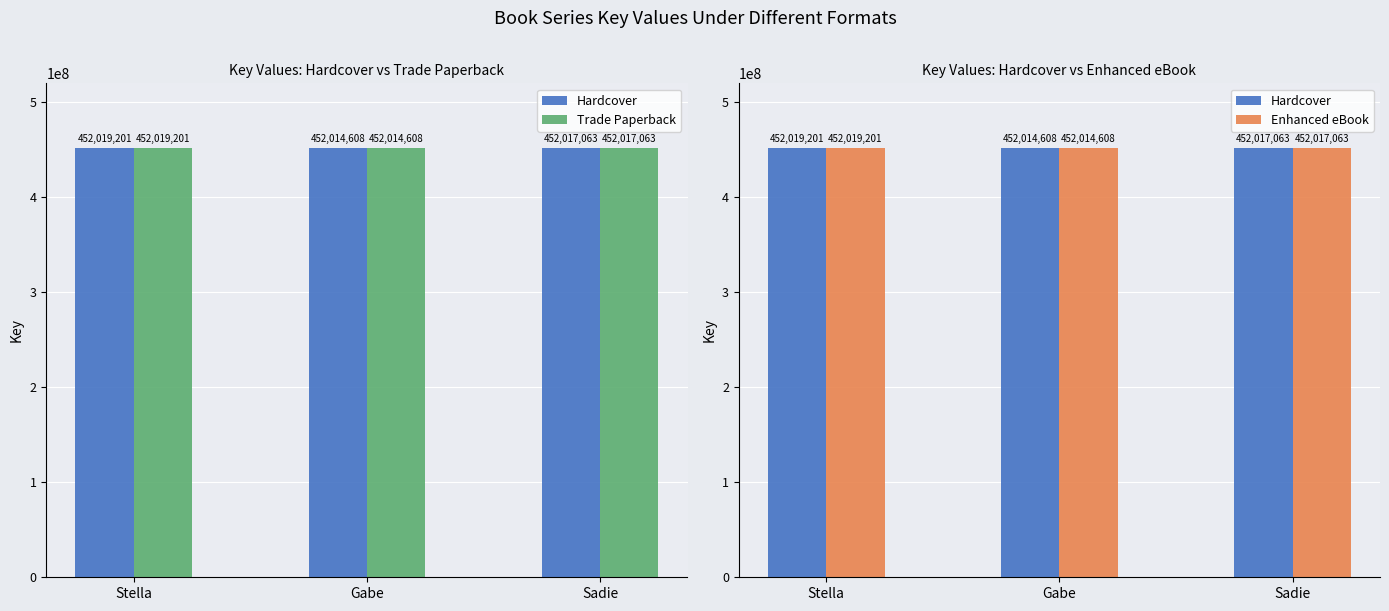

Which series changed the most between Stella and Sadie?

Hardcover